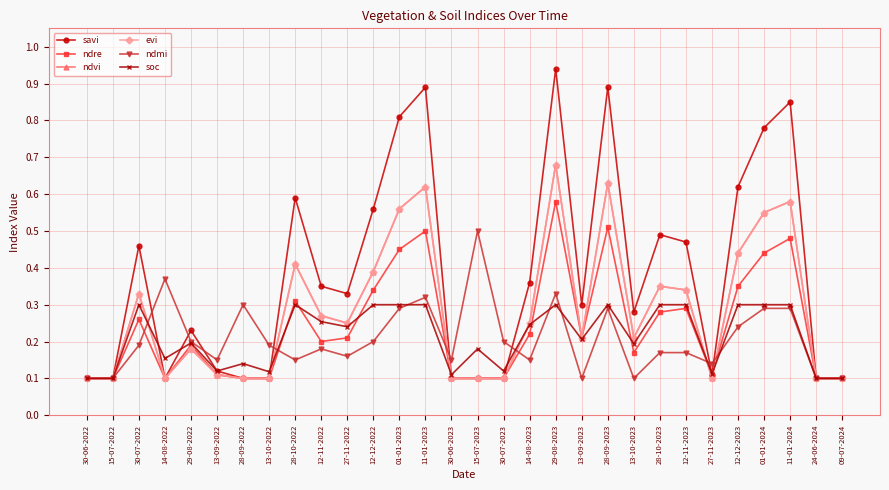

Does the chart have visible grid lines?

Yes